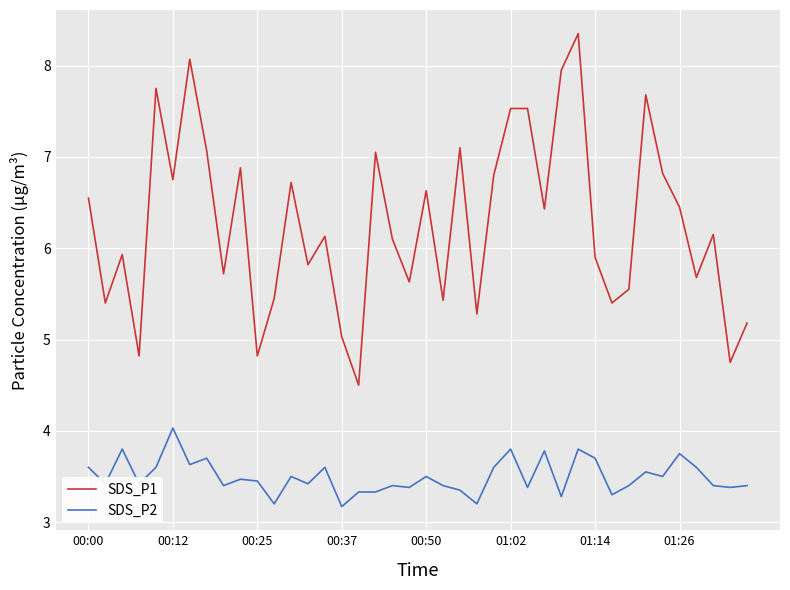

Which series has the largest total across all categories?

SDS_P1